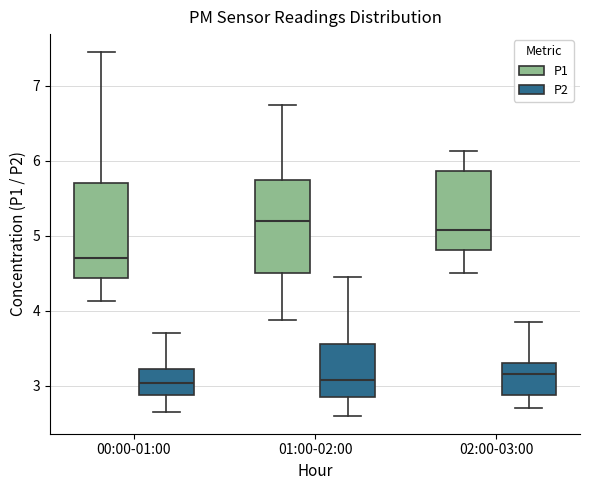

Reading left to right, transcribe this box plot: for each box, give where its median line is, the range the box spans, and where its two whiskers end, as read against the y-axis. The values are not printed on the chart, so give them approximately, as read against the axis.

00:00-01:00 (P1): median 4.7, box 4.4 to 5.7, whiskers 4.1 to 7.5
00:00-01:00 (P2): median 3.0, box 2.9 to 3.2, whiskers 2.7 to 3.7
01:00-02:00 (P1): median 5.2, box 4.5 to 5.8, whiskers 3.9 to 6.8
01:00-02:00 (P2): median 3.1, box 2.9 to 3.6, whiskers 2.6 to 4.5
02:00-03:00 (P1): median 5.1, box 4.8 to 5.9, whiskers 4.5 to 6.1
02:00-03:00 (P2): median 3.2, box 2.9 to 3.3, whiskers 2.7 to 3.9